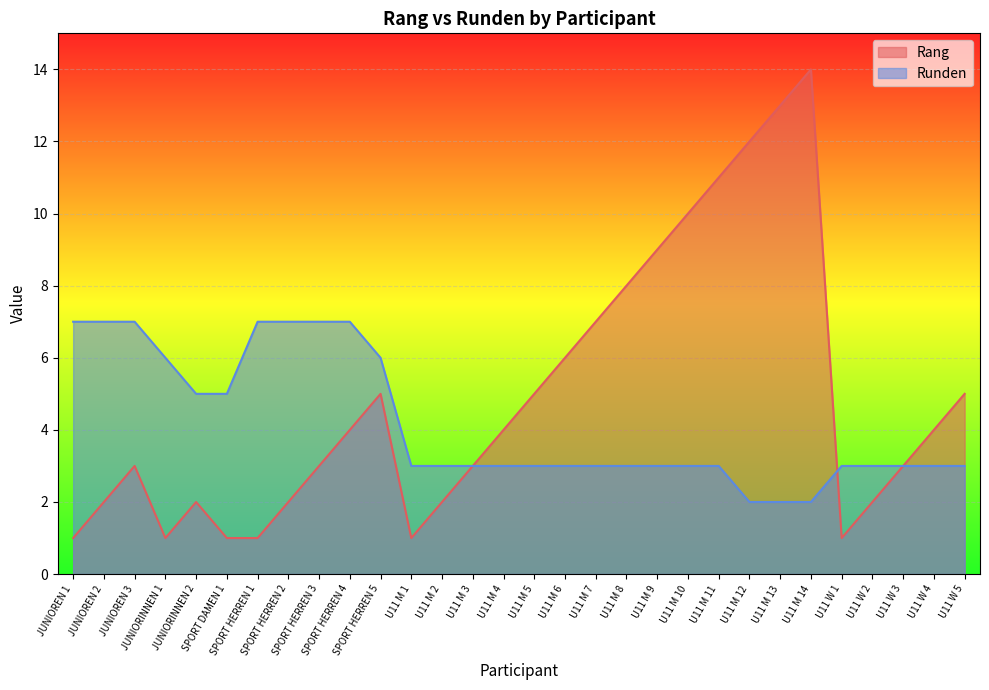

How many lines are shown in the chart?

2